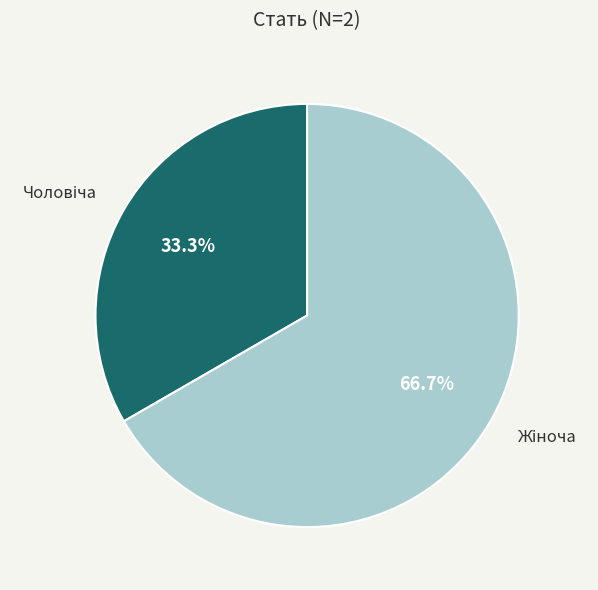

Is there a majority slice in this chart?

Yes